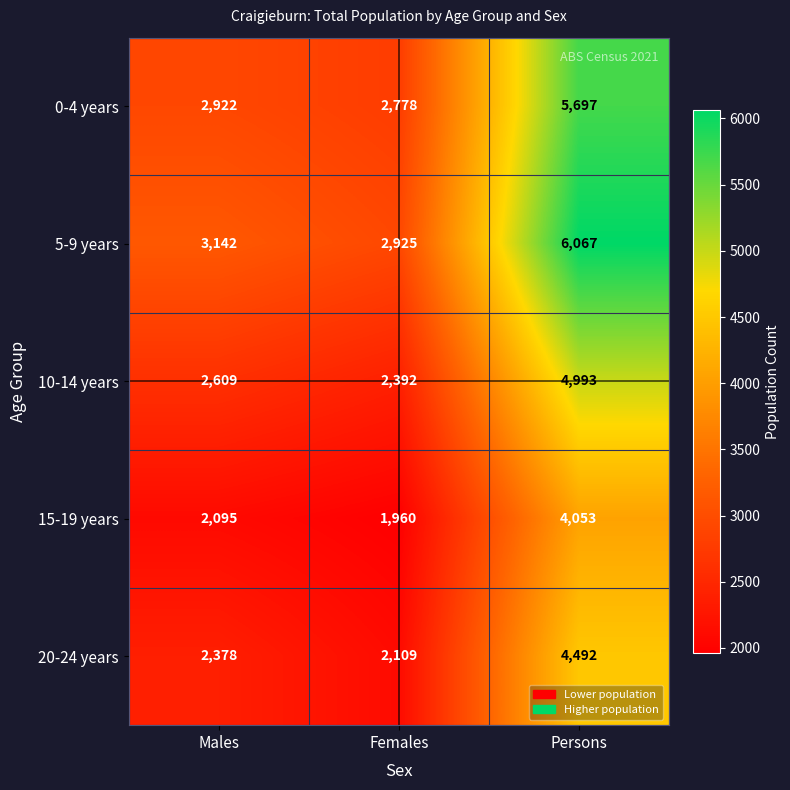

Reading left to right, extract all data points from this chart.

0-4 years: Males=2922	Females=2778	Persons=5697
5-9 years: Males=3142	Females=2925	Persons=6067
10-14 years: Males=2609	Females=2392	Persons=4993
15-19 years: Males=2095	Females=1960	Persons=4053
20-24 years: Males=2378	Females=2109	Persons=4492